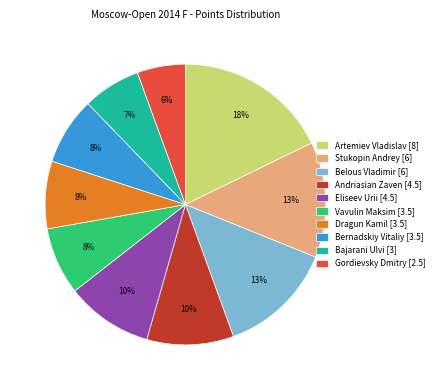

How many segments does this pie chart have?

10